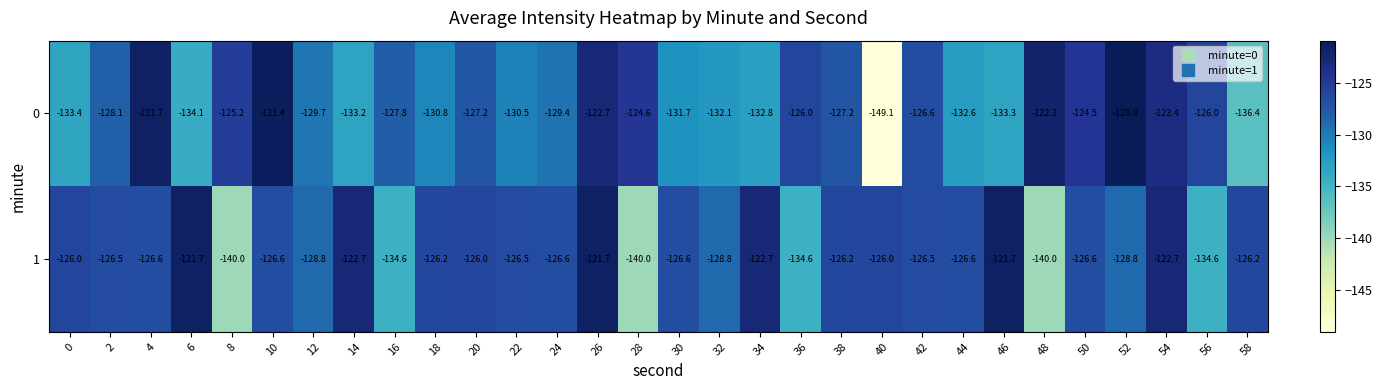

Rank the series at 46 from lowest to highest value.

0, 1